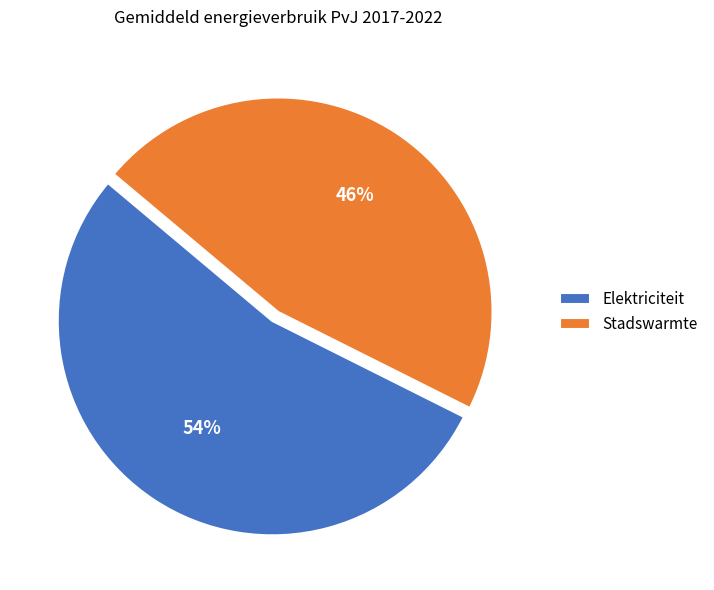

Count the number of slices in the pie.

2